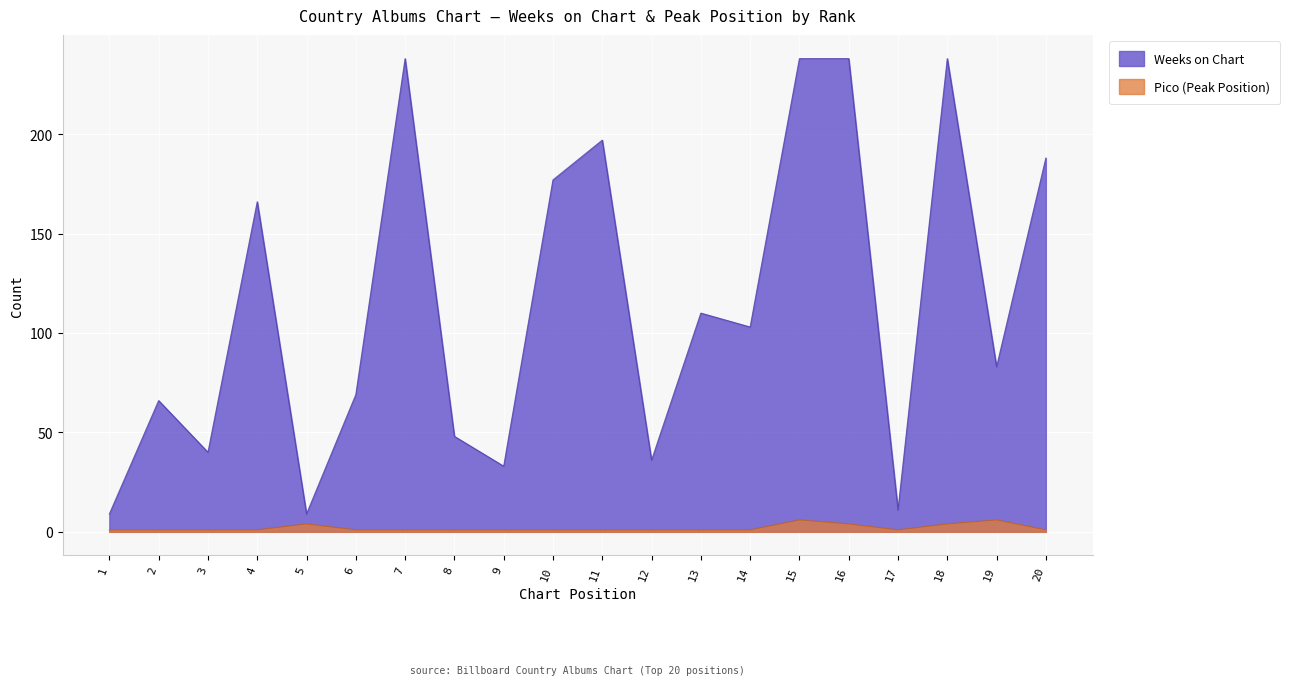

In Pico, how many points are lower than both neighbors (excluding endpoints)?

1